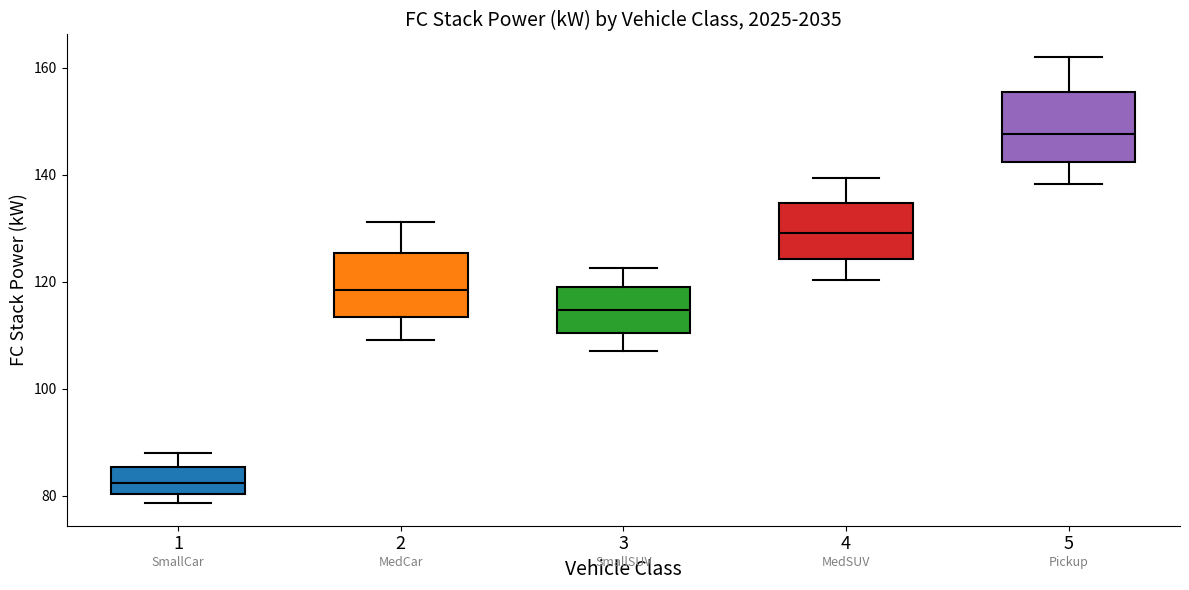

Reading left to right, transcribe this box plot: for each box, give where its median line is, the range the box spans, and where its two whiskers end, as read against the y-axis. The values are not printed on the chart, so give them approximately, as read against the axis.

1: median 82, box 80 to 86, whiskers 78 to 88
2: median 118, box 114 to 126, whiskers 110 to 132
3: median 114, box 110 to 120, whiskers 108 to 122
4: median 130, box 124 to 134, whiskers 120 to 140
5: median 148, box 142 to 156, whiskers 138 to 162